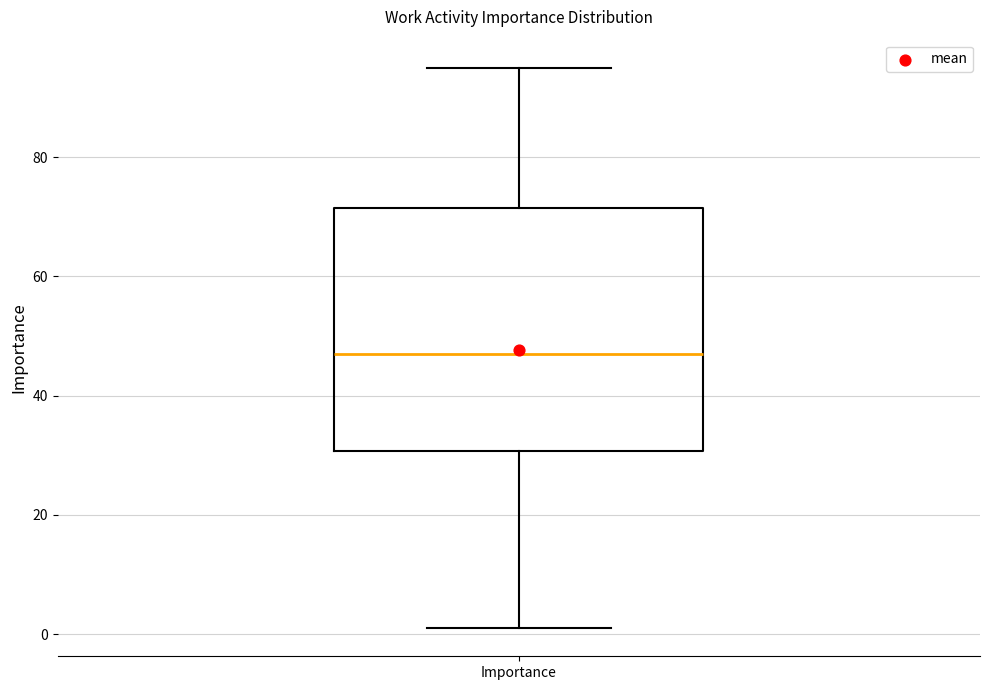

Where does the median line of the box for Importance sit on the y-axis? The values are not printed on the chart, so give them approximately, as read against the axis.

48